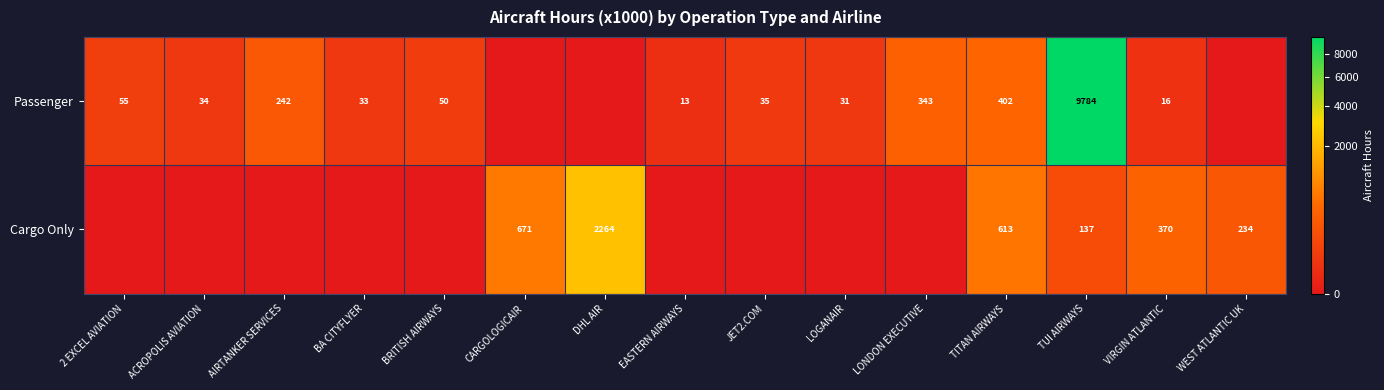

What is the total value across all series at VIRGIN ATLANTIC?

386